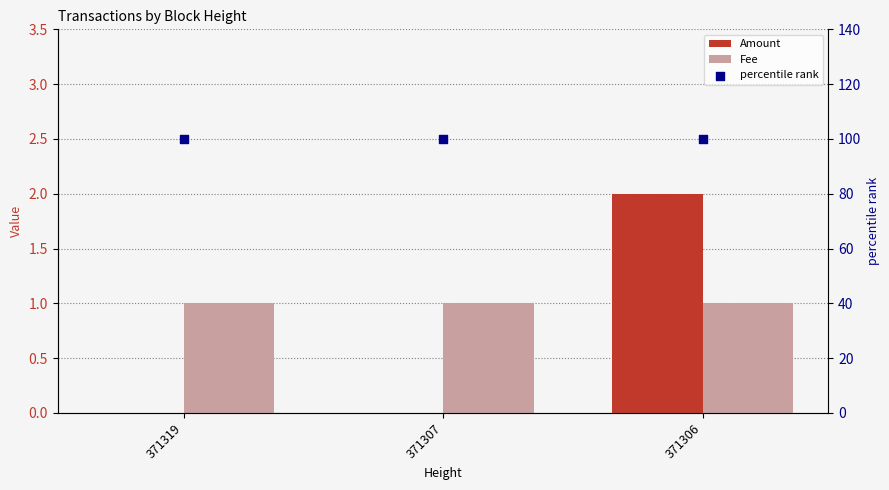

Which series contains the lowest Y value?

Amount